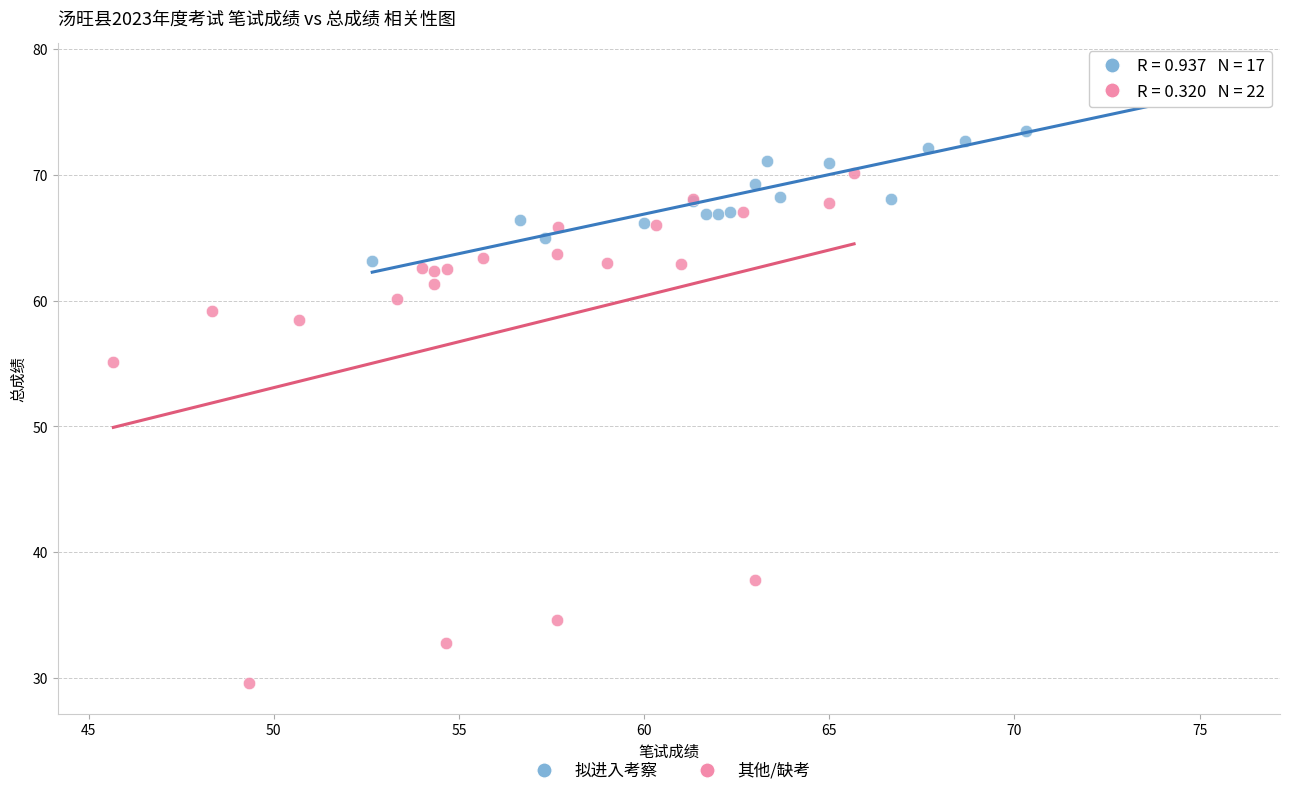

Which series contains the lowest Y value?

其他/缺考